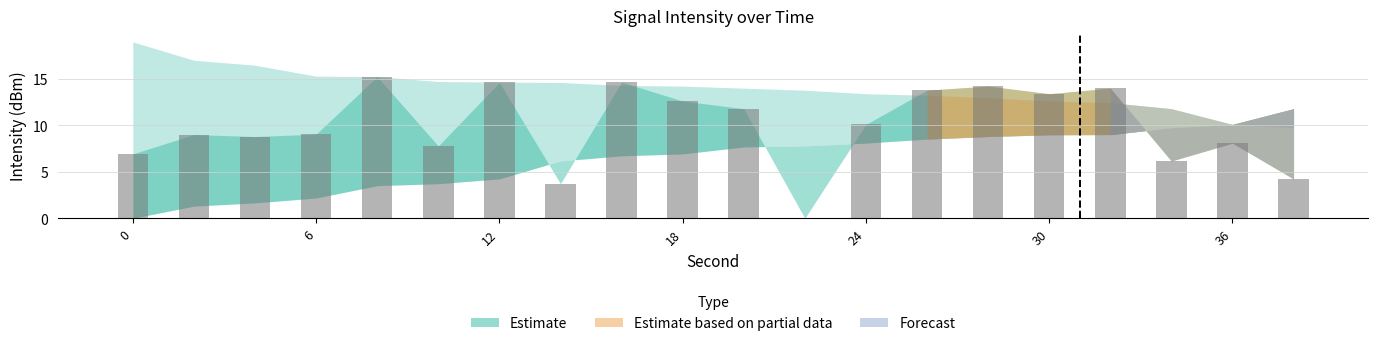

What is the sum of all values?

197.8